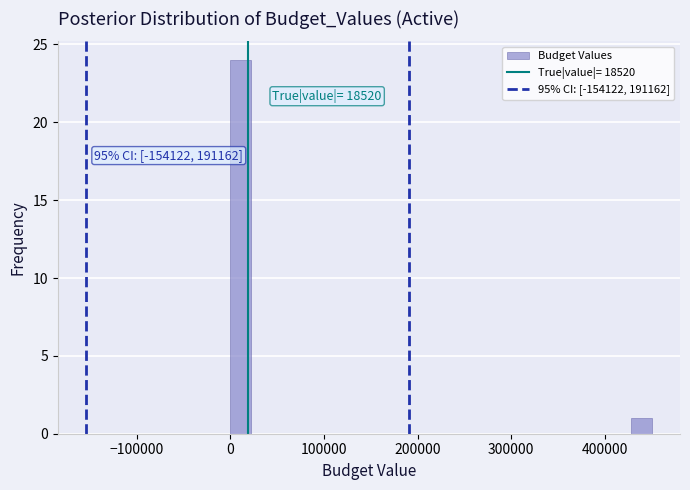

Around what value on the x-axis is the tallest bar? Give the approximate position of its centre, as read against the axis.

10000